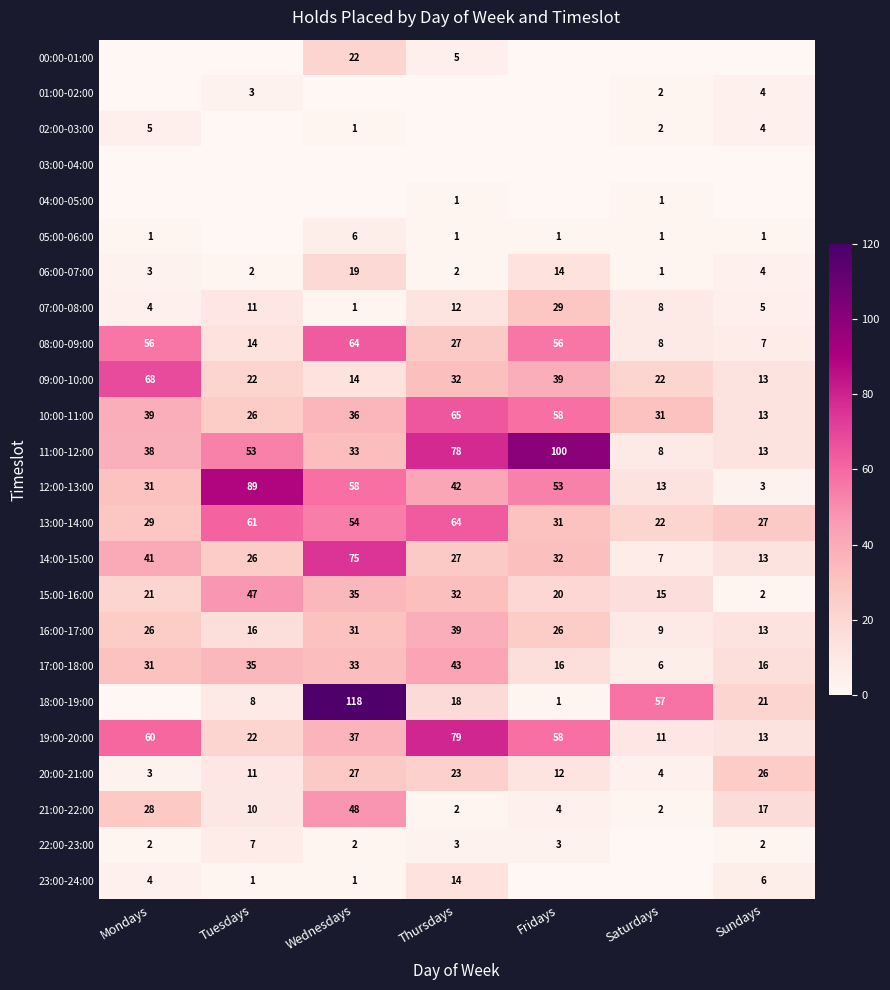

What is the maximum value for 20:00-21:00?

27